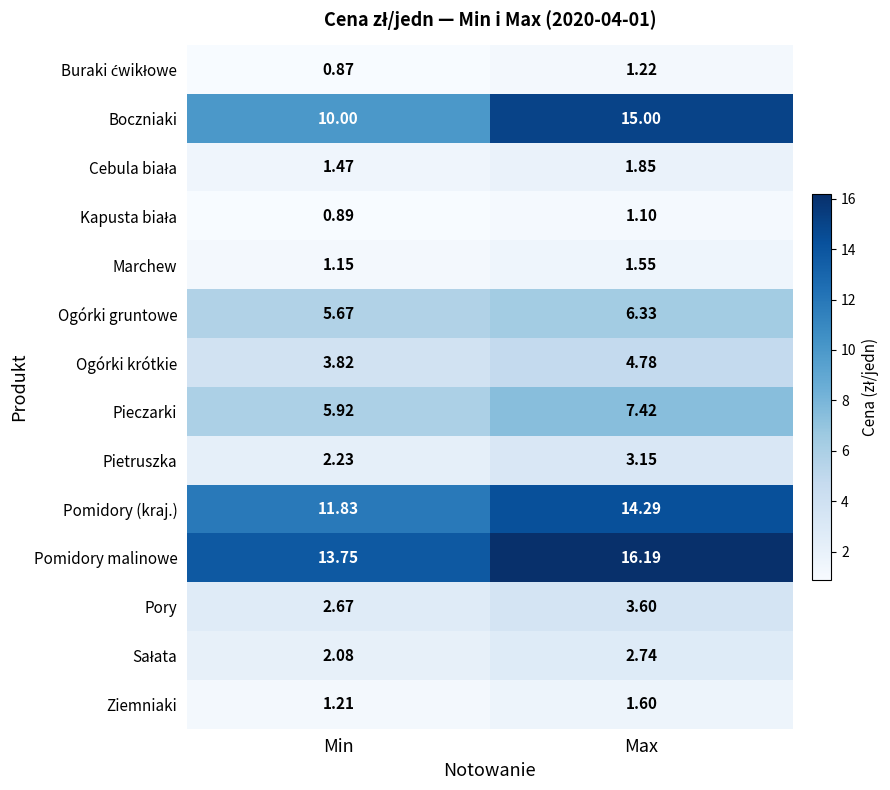

Which series changed the most between Min and Max?

Boczniaki